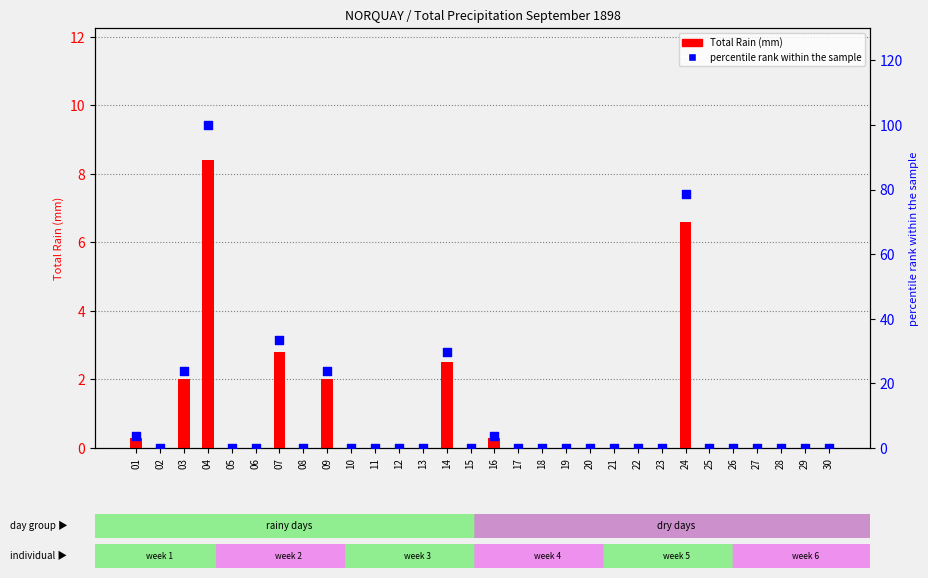

Which series has the largest total across all categories?

percentile rank within the sample